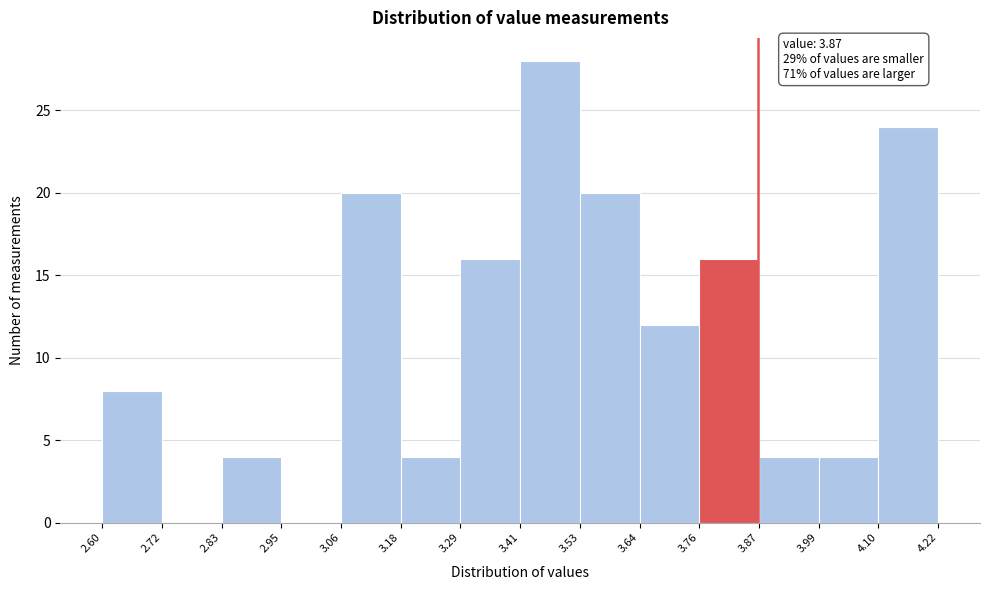

Over which range of the x-axis is the bar tallest?

3.41 to 3.53